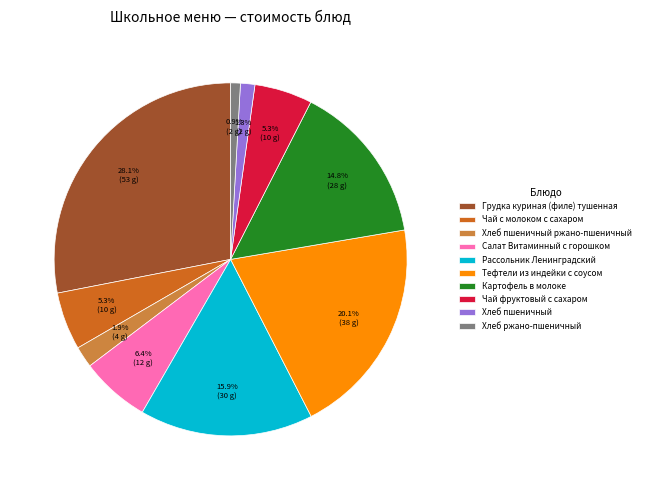

What is the largest slice in the pie chart?

Грудка куриная (филе) тушенная